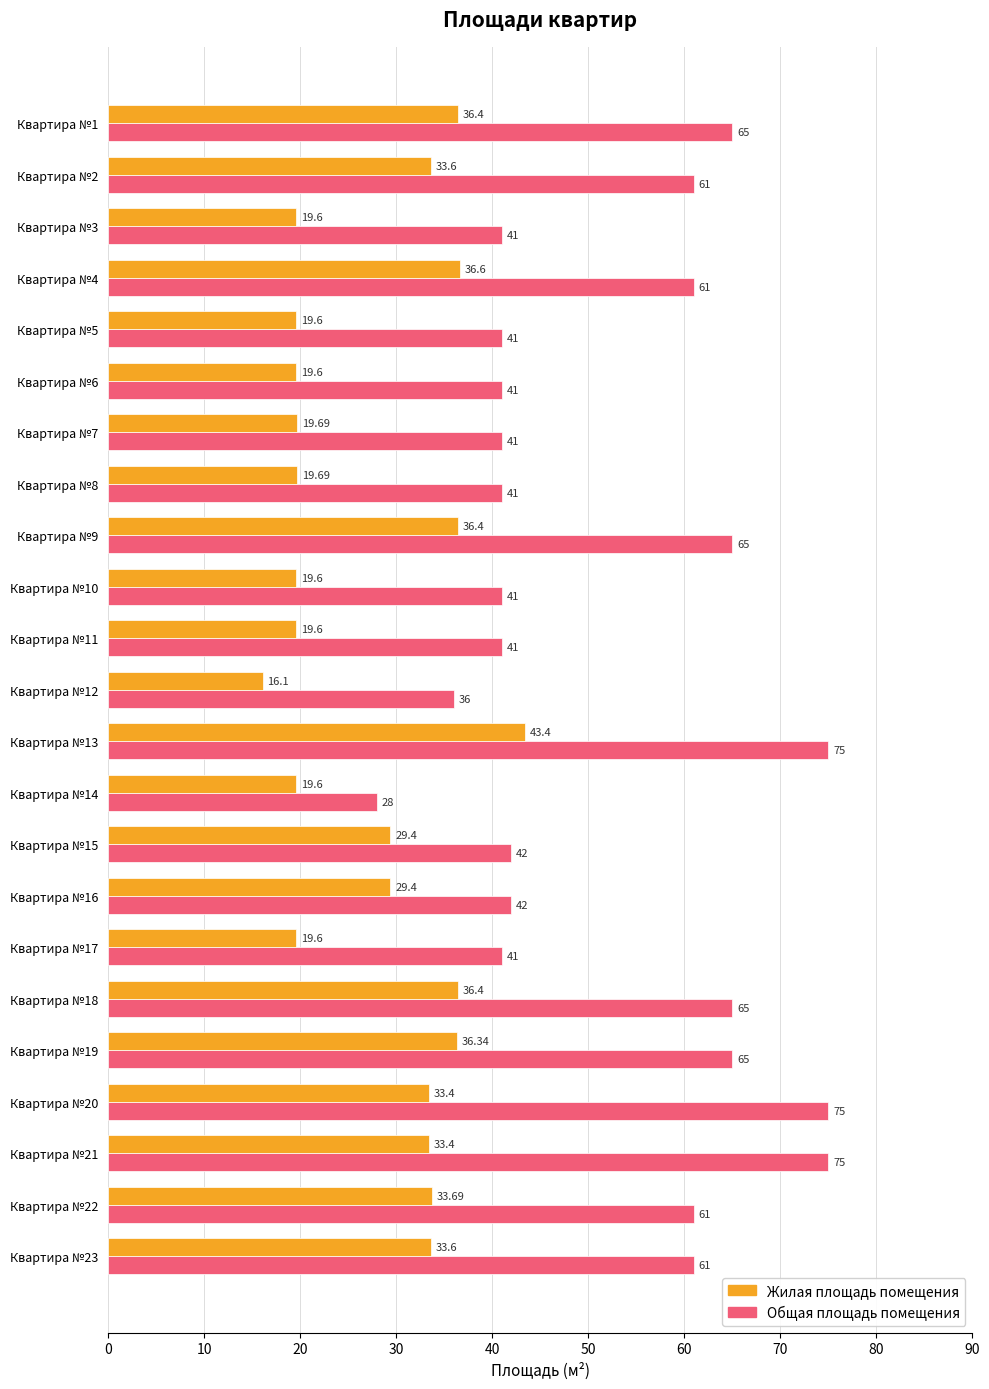

Which series has the widest spread of values?

Общая площадь помещения